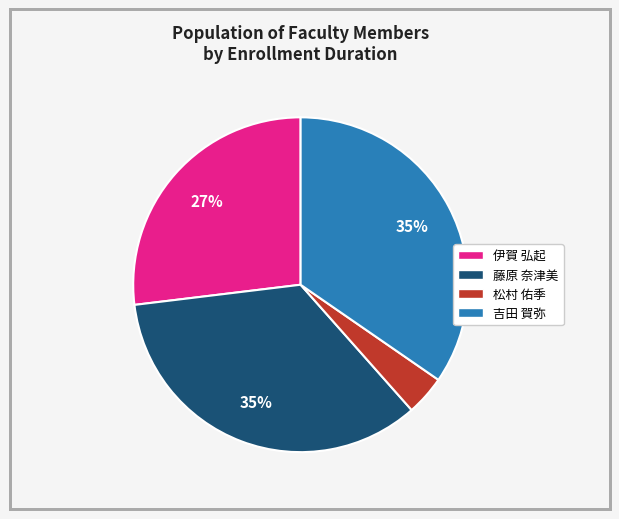

To the nearest percent, what is the average slice percentage?

25%